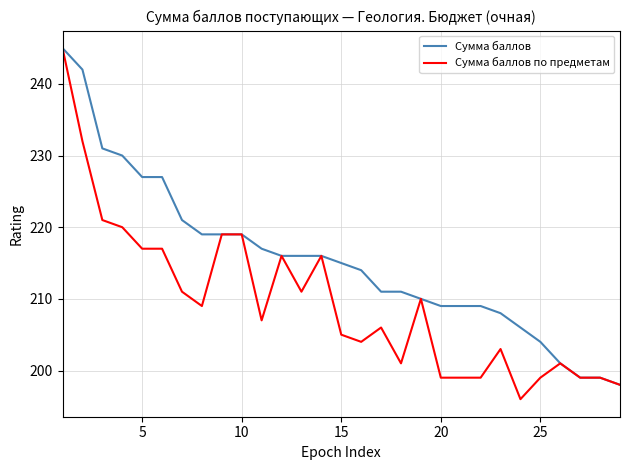

Which series has the largest total across all categories?

Сумма баллов